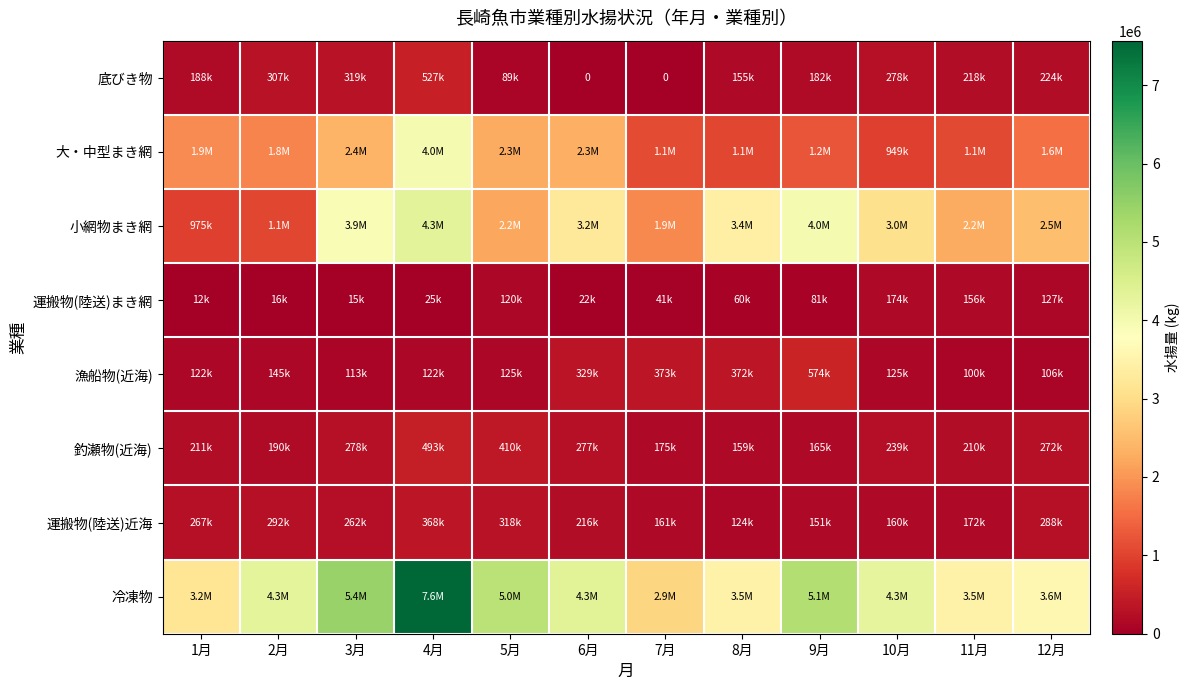

Between 1月 and 3月, which series saw the biggest shift?

小網物まき網